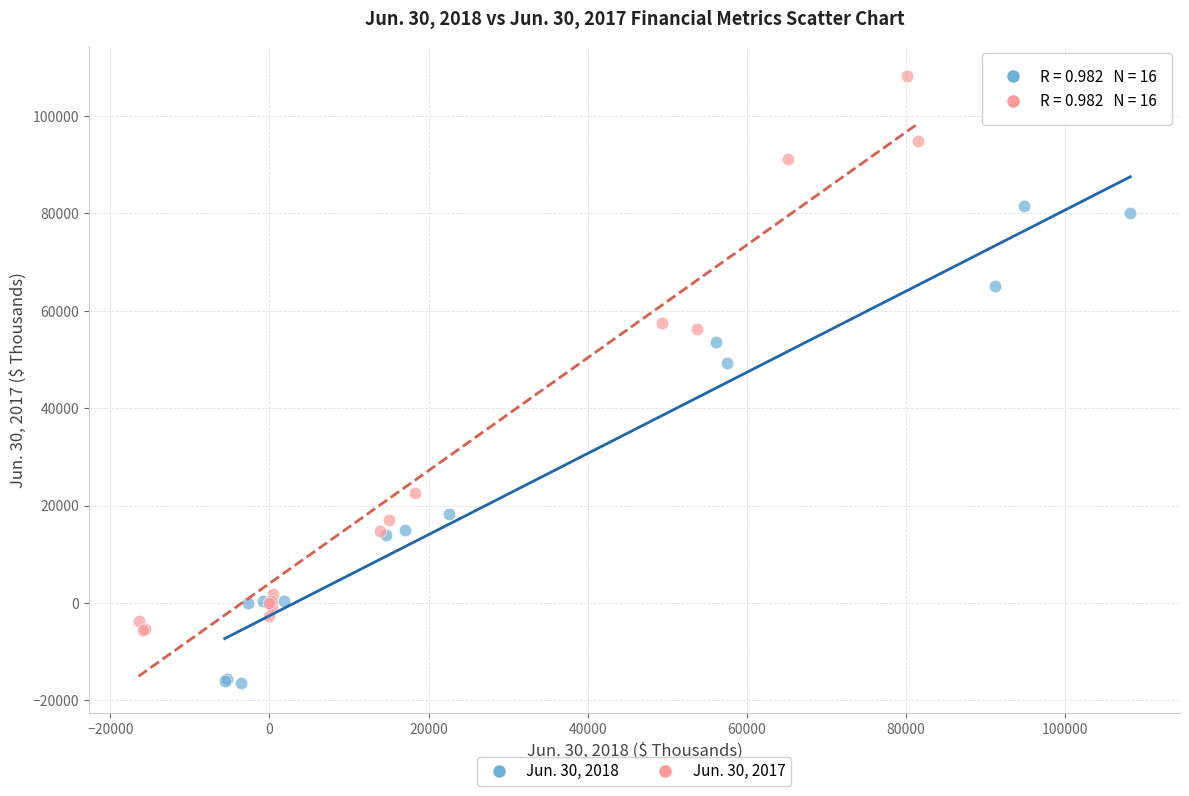

Which series has the largest Y range (max minus min)?

Jun. 30, 2017